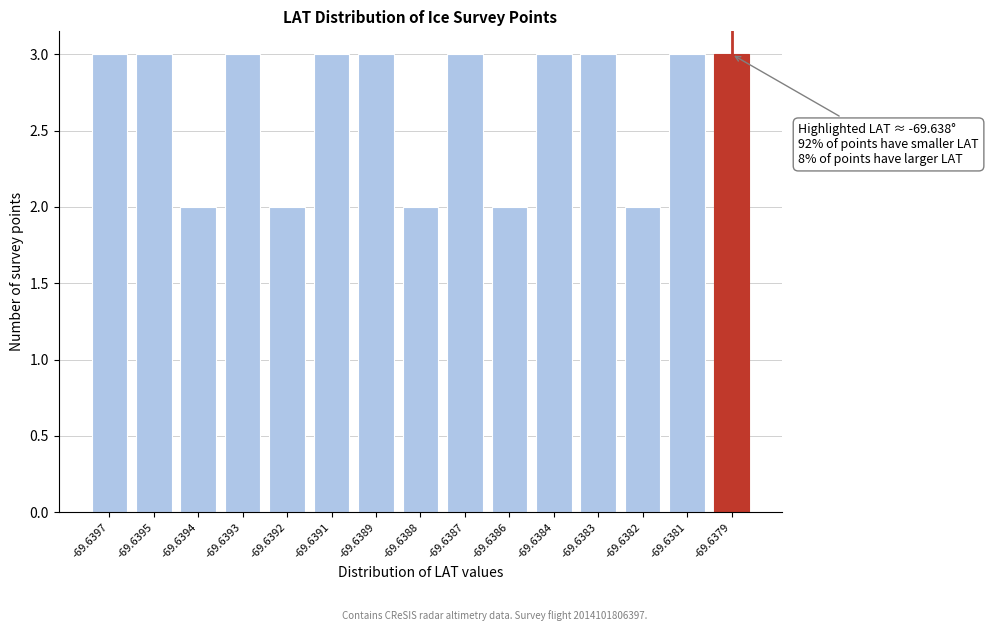

Reading left to right, transcribe all the data shown in this chart.

-69.6397=3	-69.6395=3	-69.6394=2	-69.6393=3	-69.6392=2	-69.6391=3	-69.6389=3	-69.6388=2	-69.6387=3	-69.6386=2	-69.6384=3	-69.6383=3	-69.6382=2	-69.6381=3	-69.6379=3